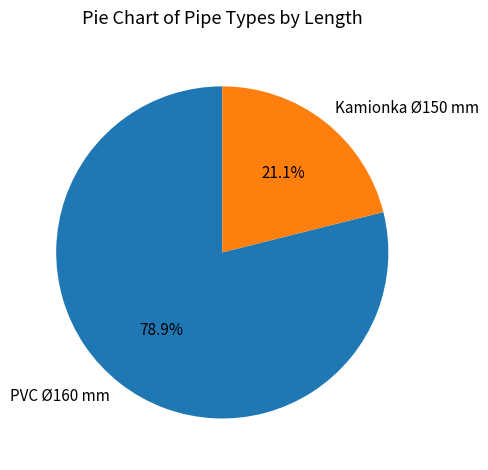

How many slices are in this pie chart?

2